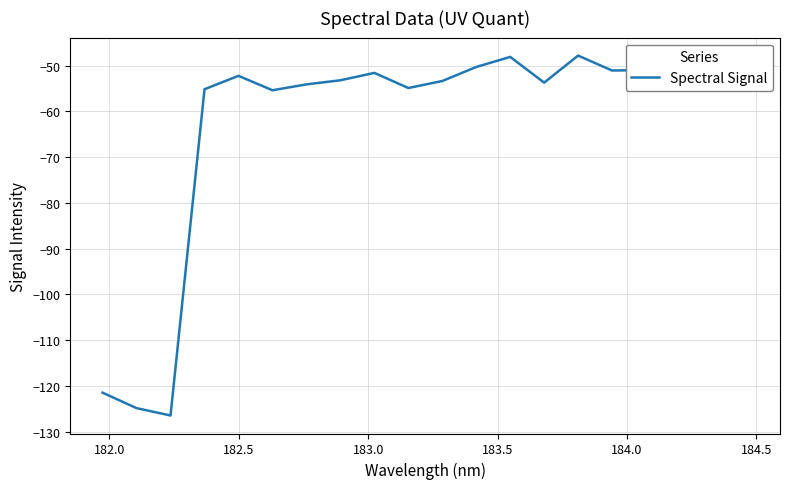

What is the smallest value displayed?

-126.5